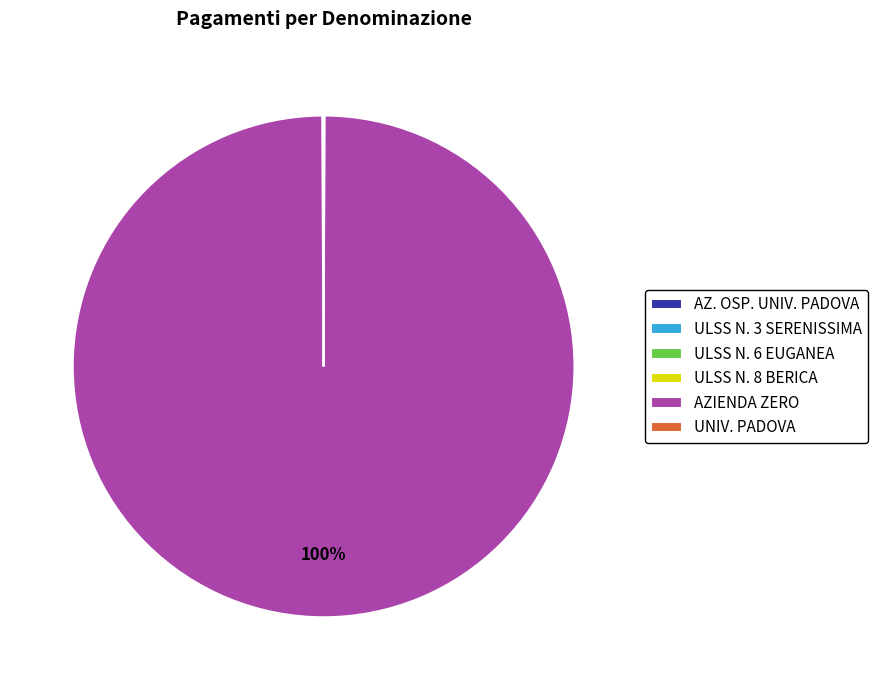

Which slice is the largest?

AZIENDA ZERO